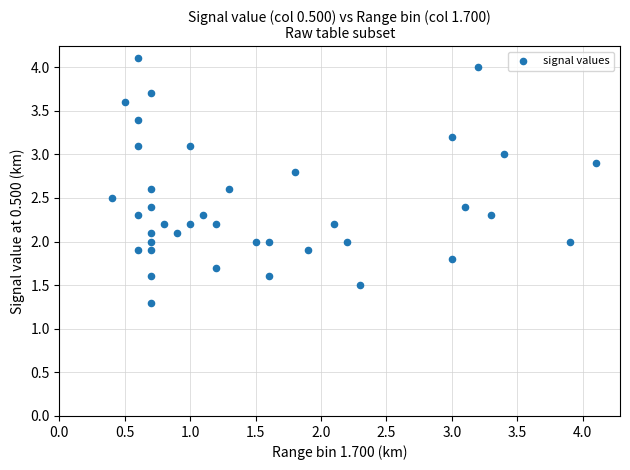

What is the range of X values (max minus min)?

3.7